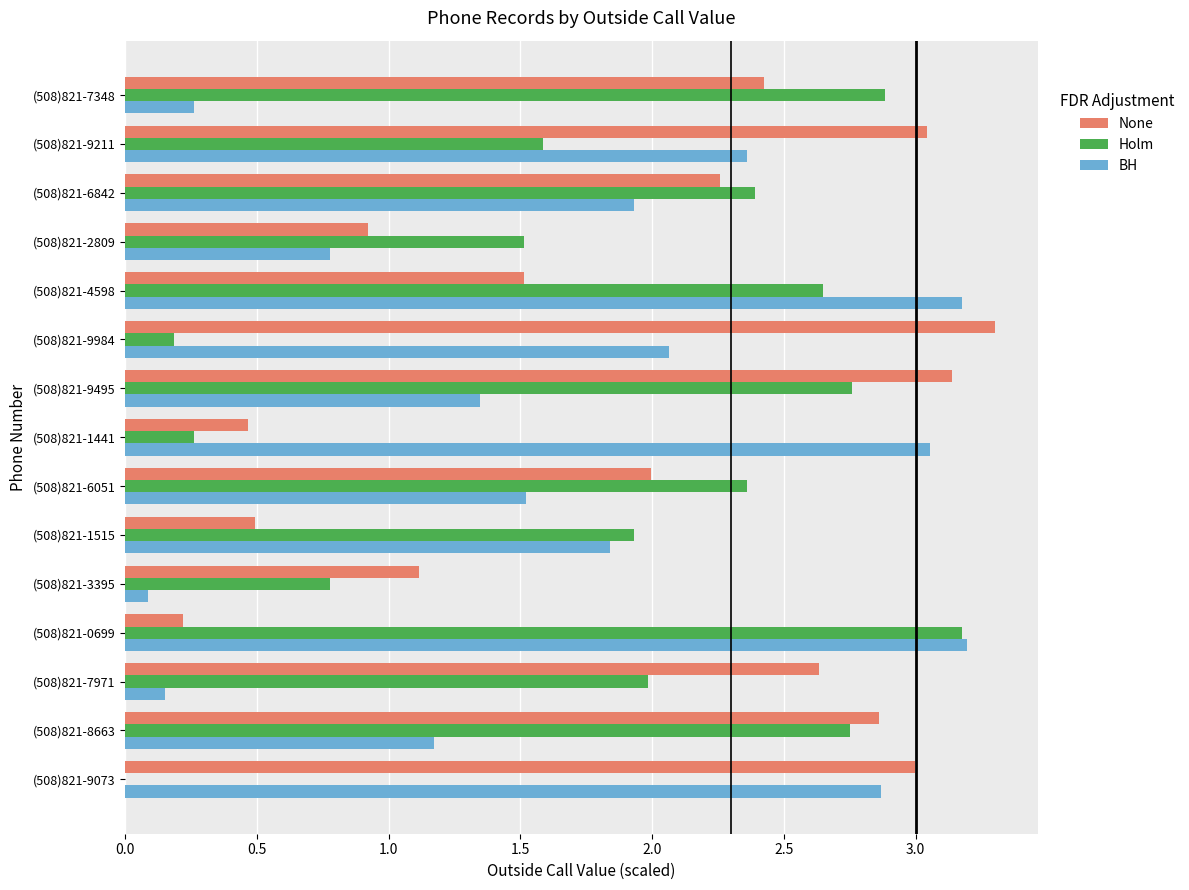

Is the value of Holm at (508)821-9073 greater than the value of None at (508)821-0699?

No